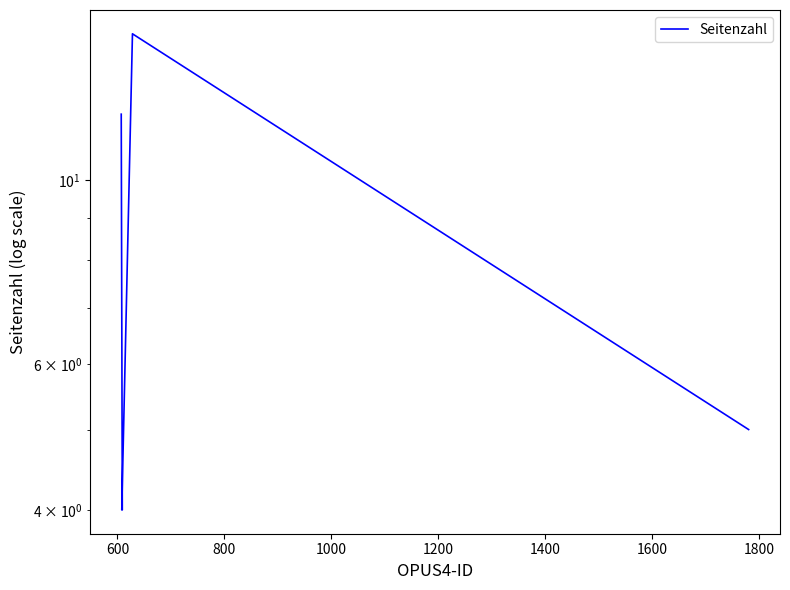

What is the value of the 3rd point from the left?

4